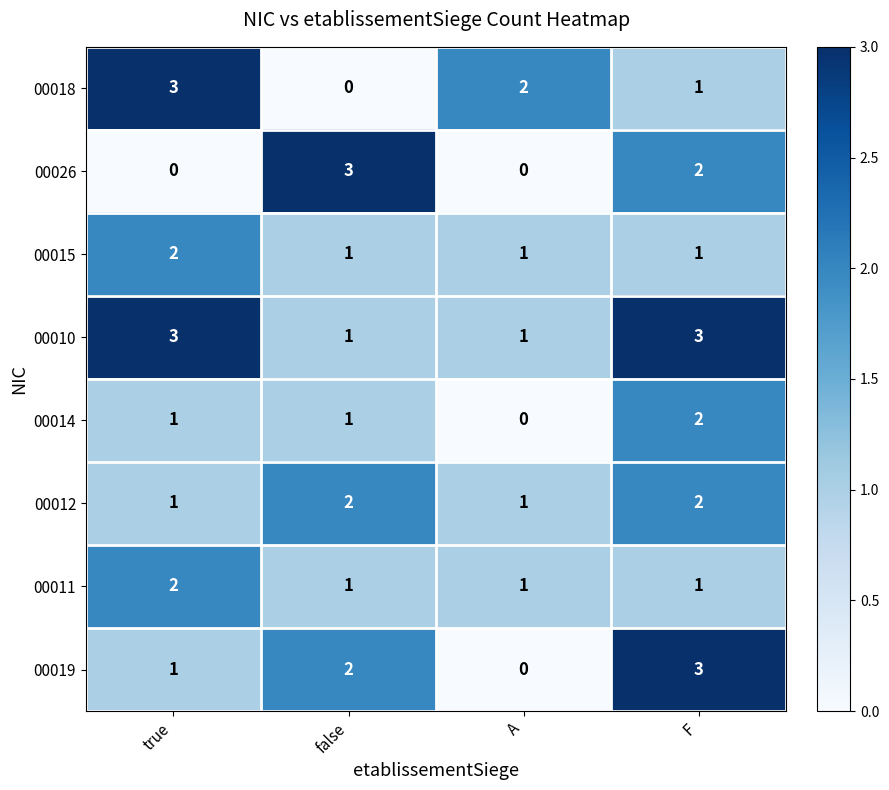

How many distinct data groups are displayed?

8